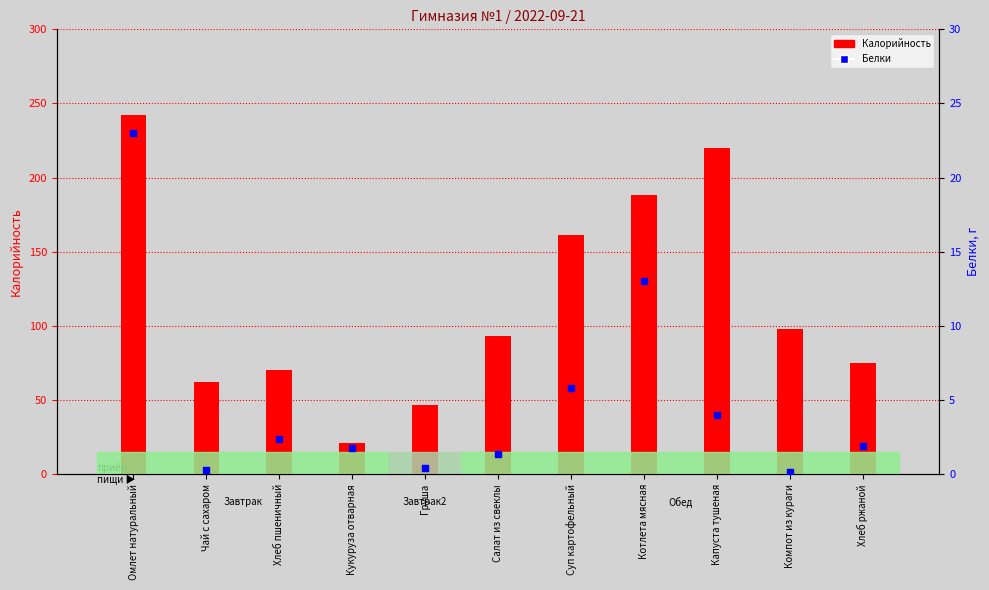

What are all the series names shown in the legend?

Калорийность, Белки